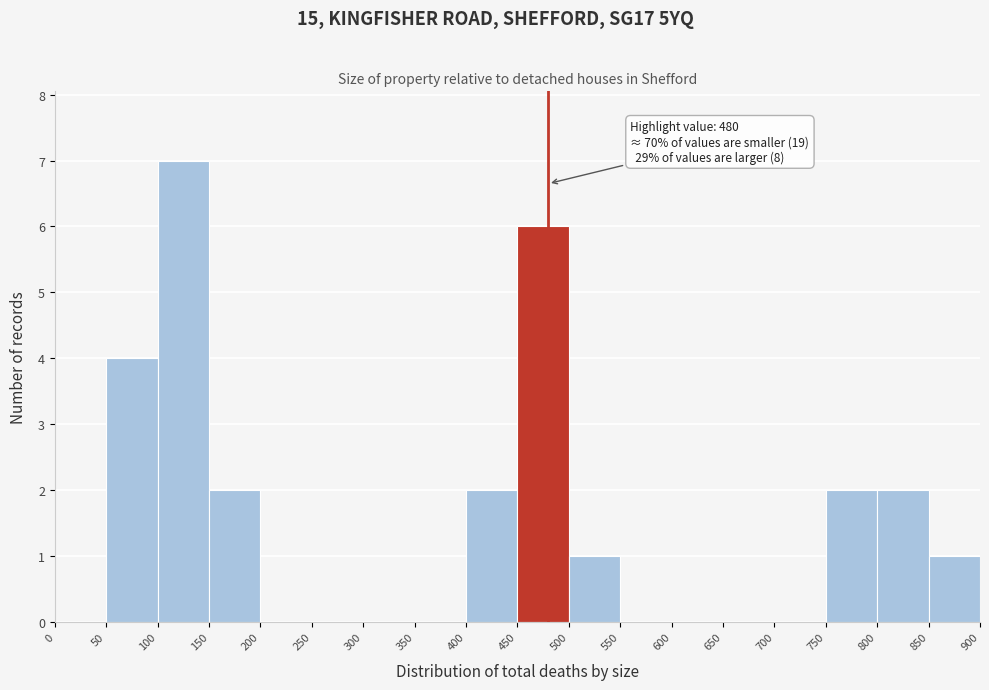

Which range on the x-axis has the tallest bar?

100 to 150